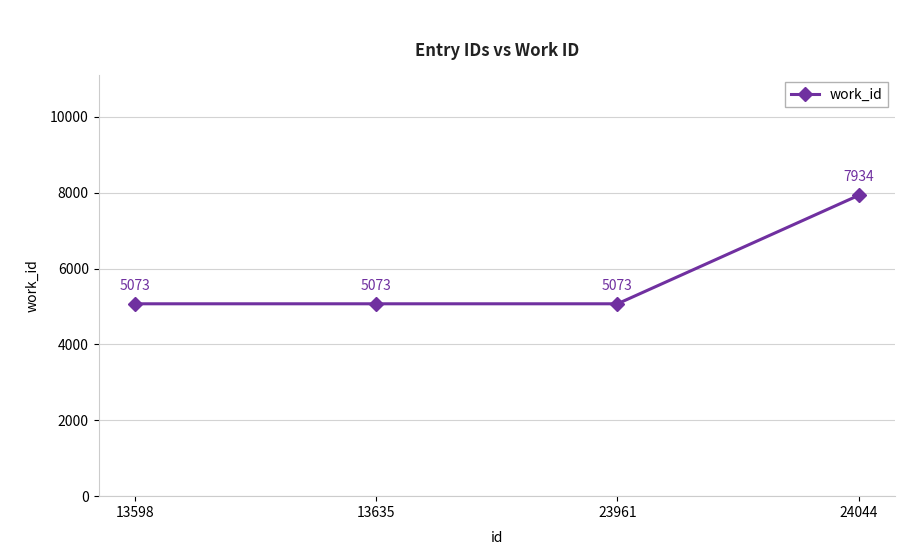

Reading left to right, extract all data points from this chart.

5073	5073	5073	7934